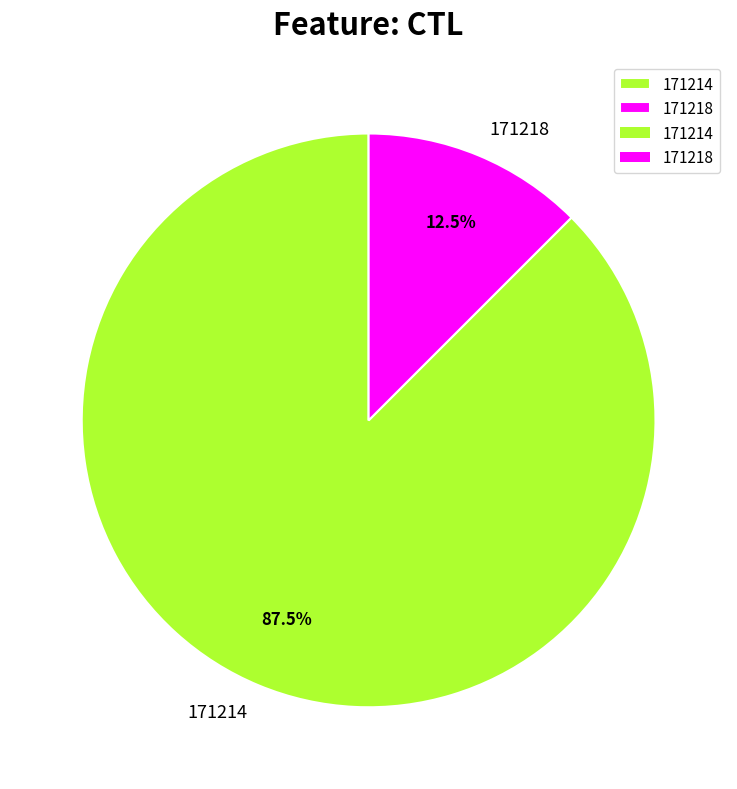

Is there a majority slice in this chart?

Yes